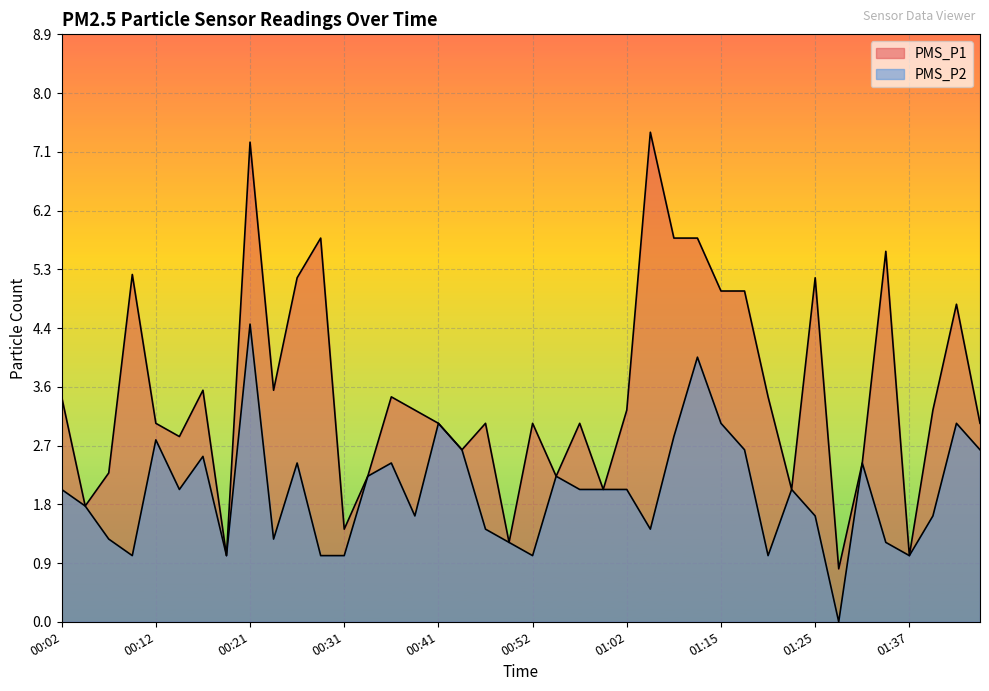

How many lines are shown in the chart?

2